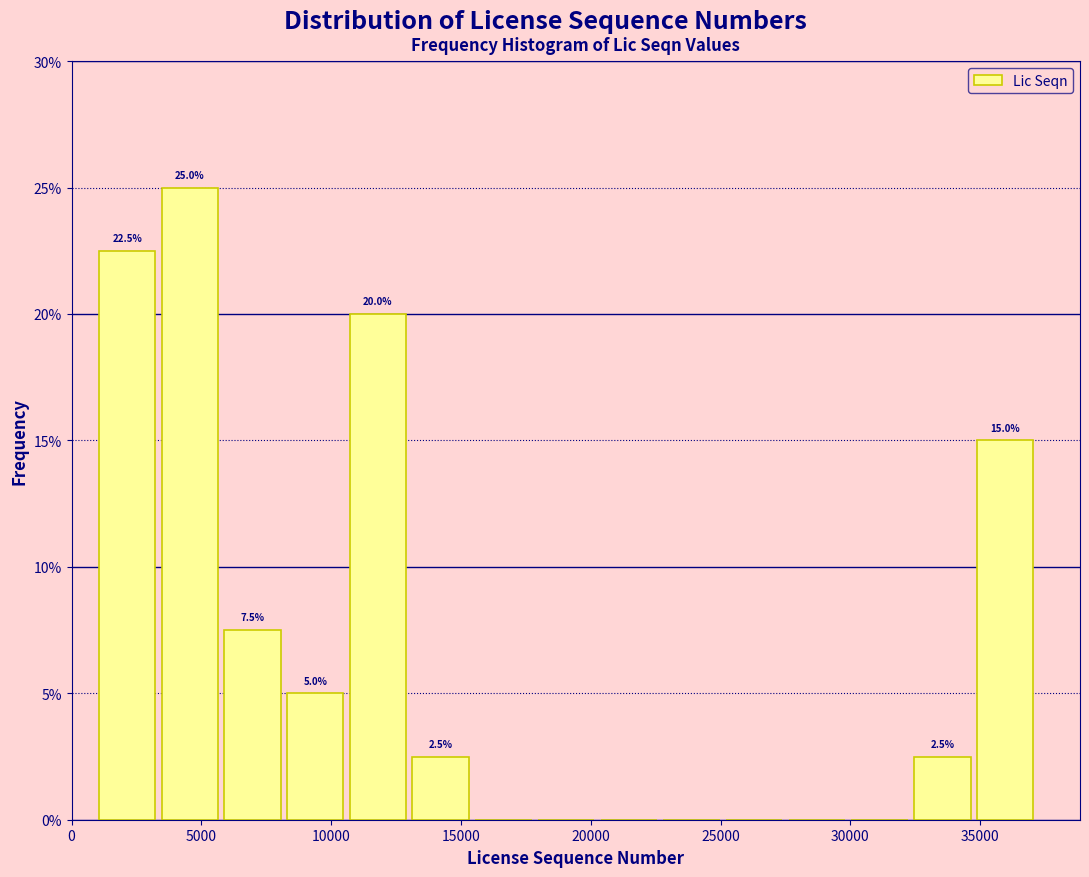

Which range on the x-axis has the tallest bar?

3500 to 6000